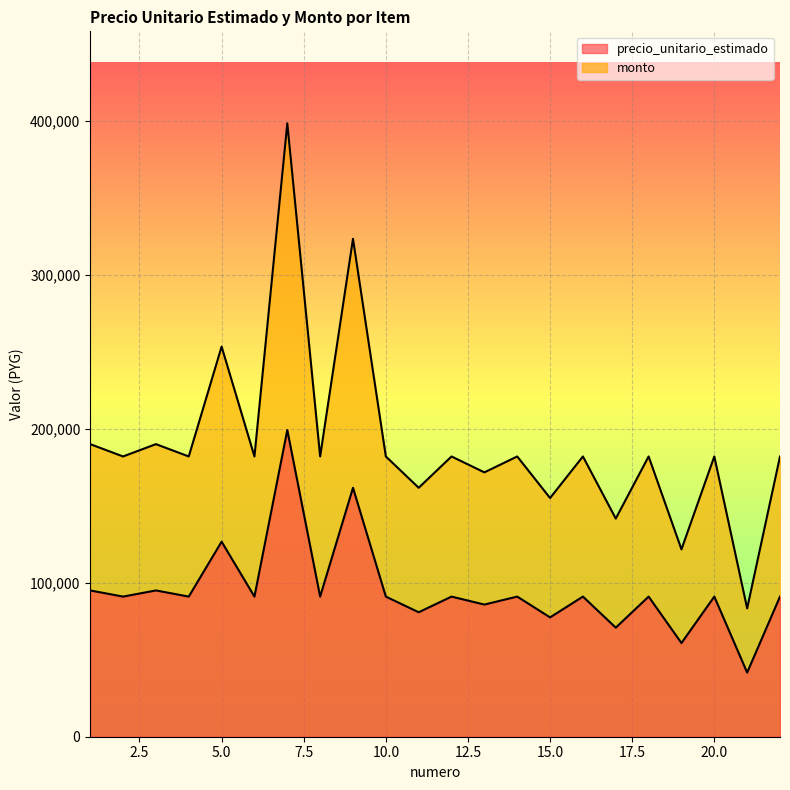

List the series in order of their overall mean, lowest first.

precio_unitario_estimado, monto